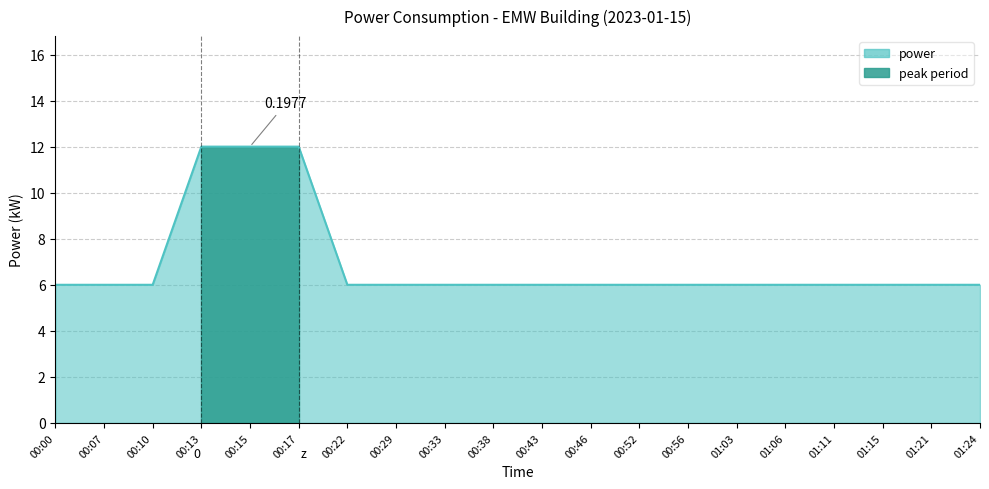

Between 01:11 and 00:38, which is larger?

01:11